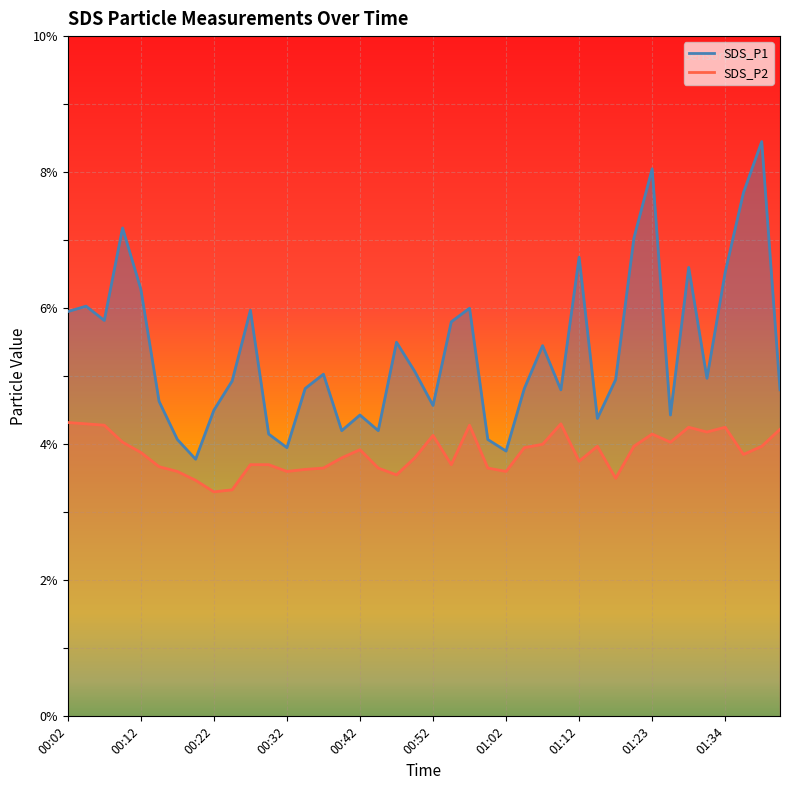

Rank the series by their average value, from lowest to highest.

SDS_P2, SDS_P1